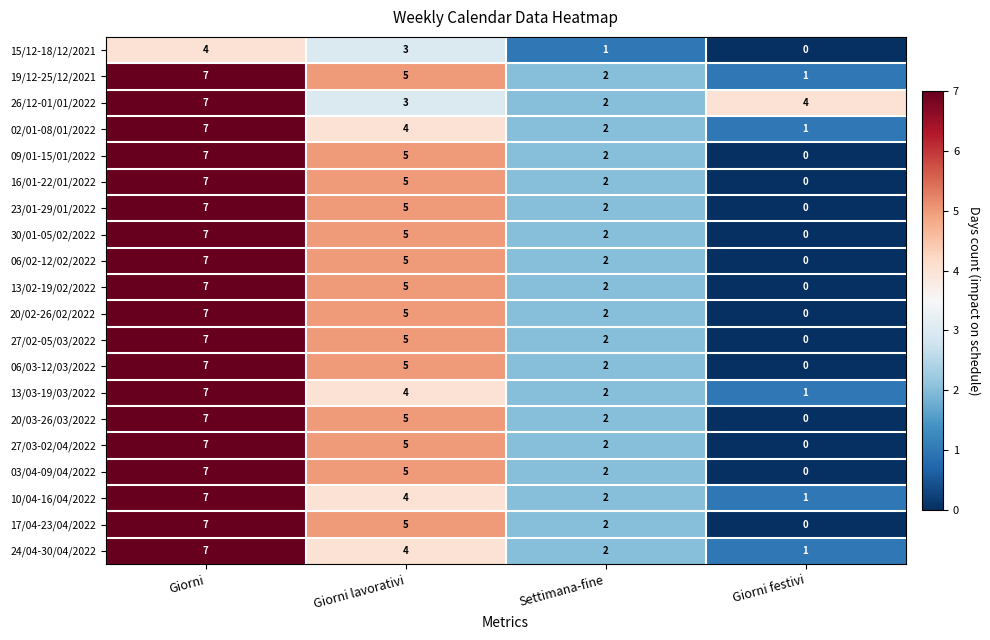

Count the 26/12-01/01/2022 values in the range 3 to 7.

3